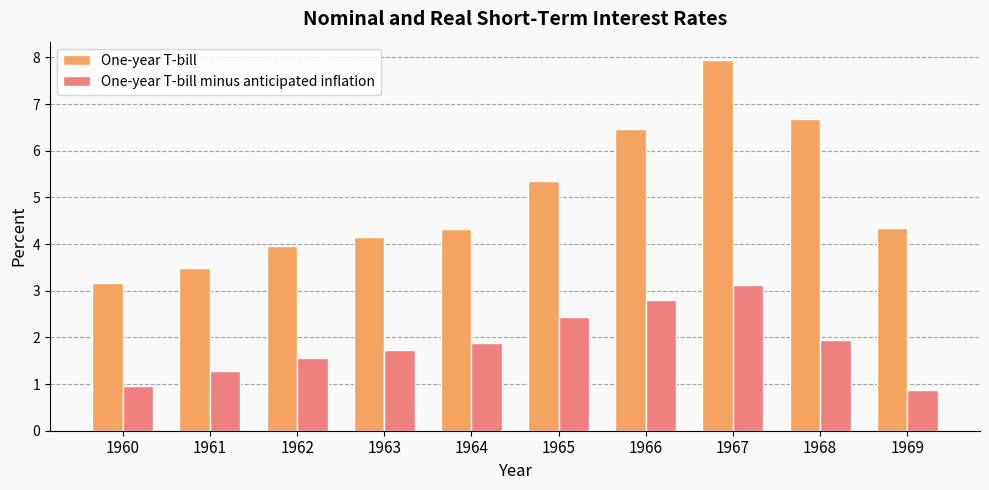

Is the value of One-year T-bill minus anticipated inflation at 1969 greater than the value of One-year T-bill at 1960?

No